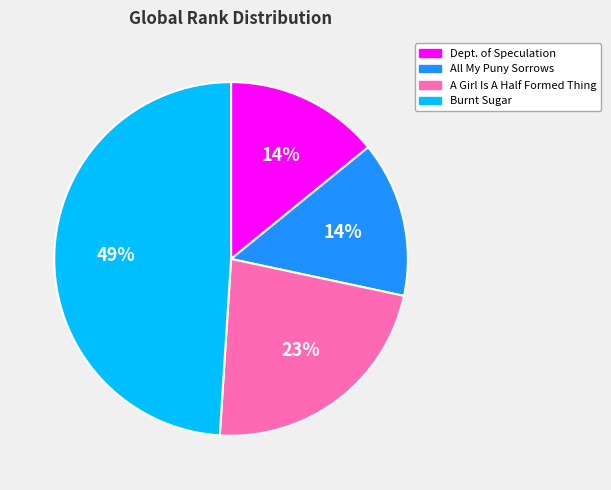

Is it true that Burnt Sugar is 49% of the pie?

True